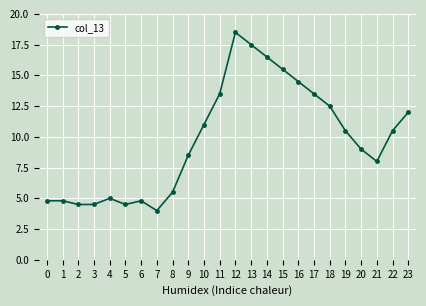

Which has a higher value, 7 or 13?

13